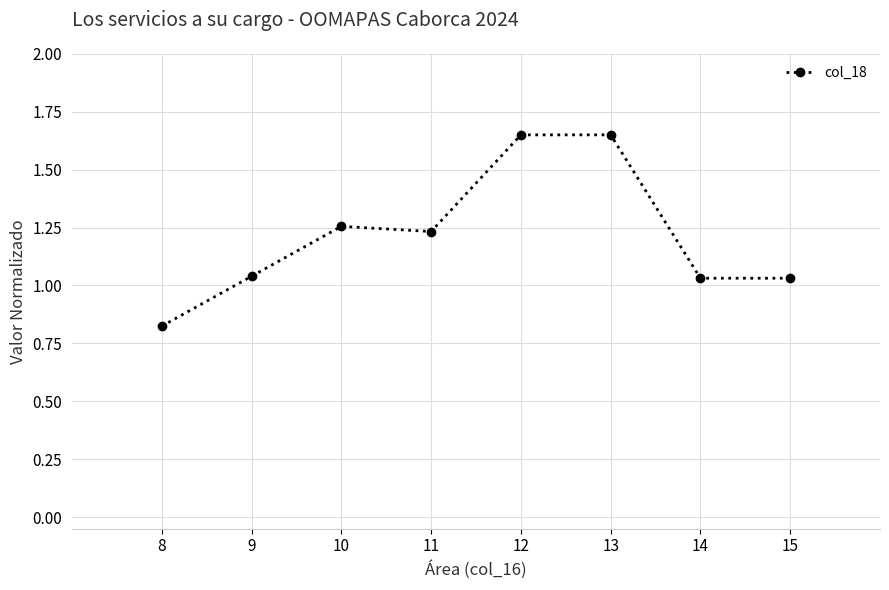

At which category does the chart reach its minimum across all series?

8